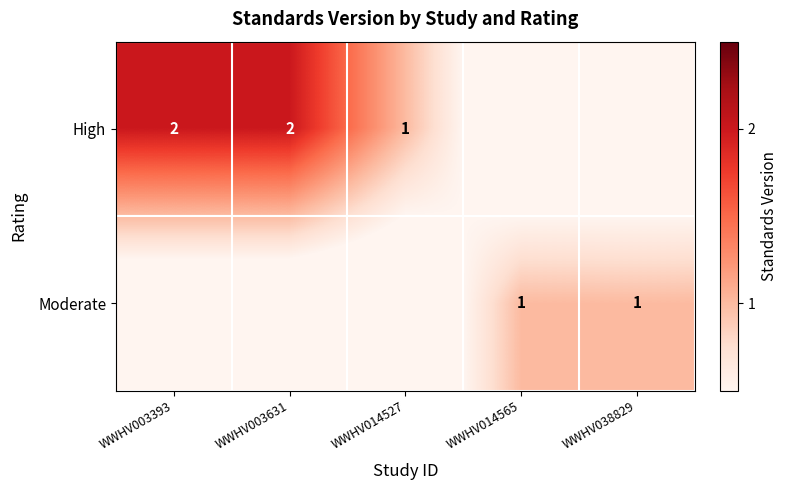

True or false: High has a value of 2 at WWHV003631.

True